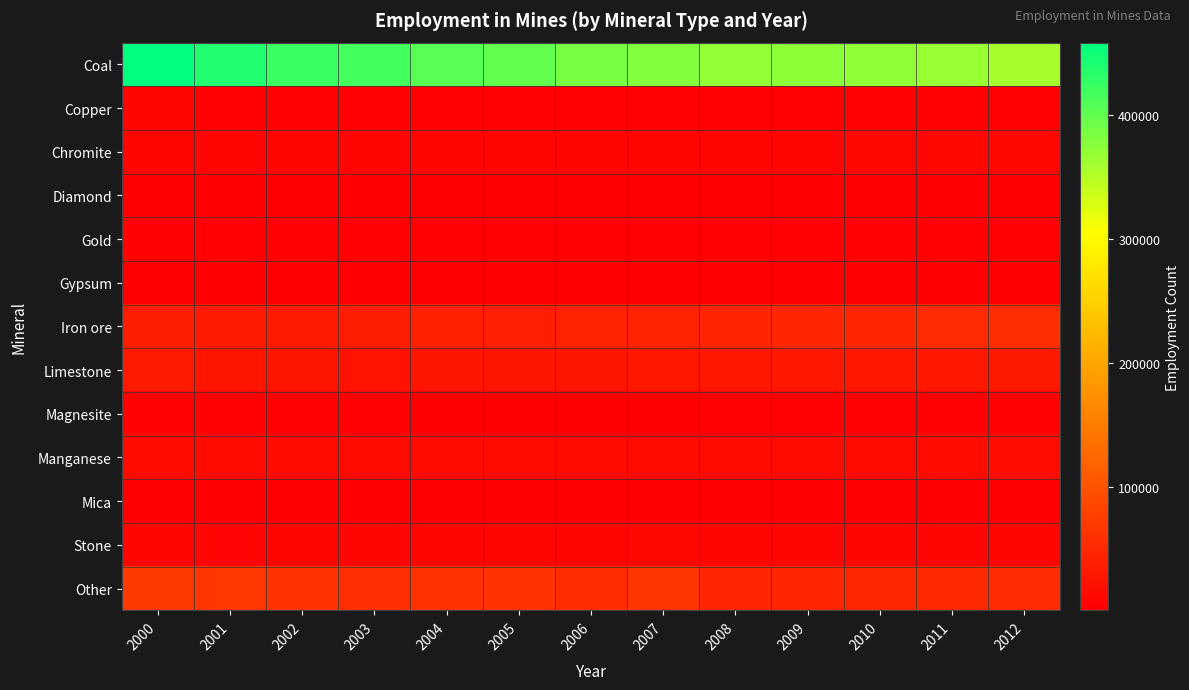

What is the difference between the highest and lowest values at 2005?

398695